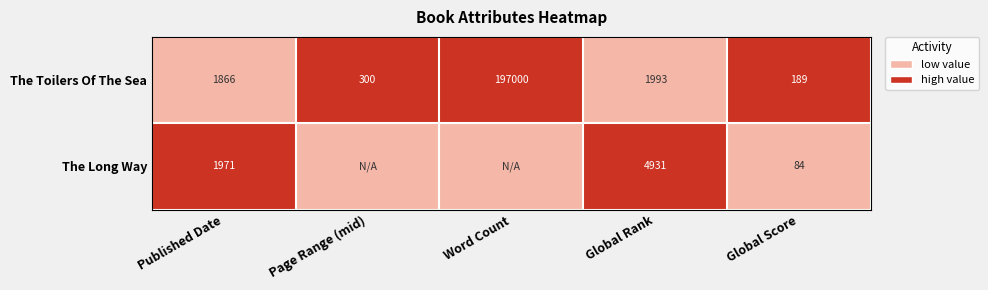

At which label is The Toilers Of The Sea closest to 98594?

Global Rank